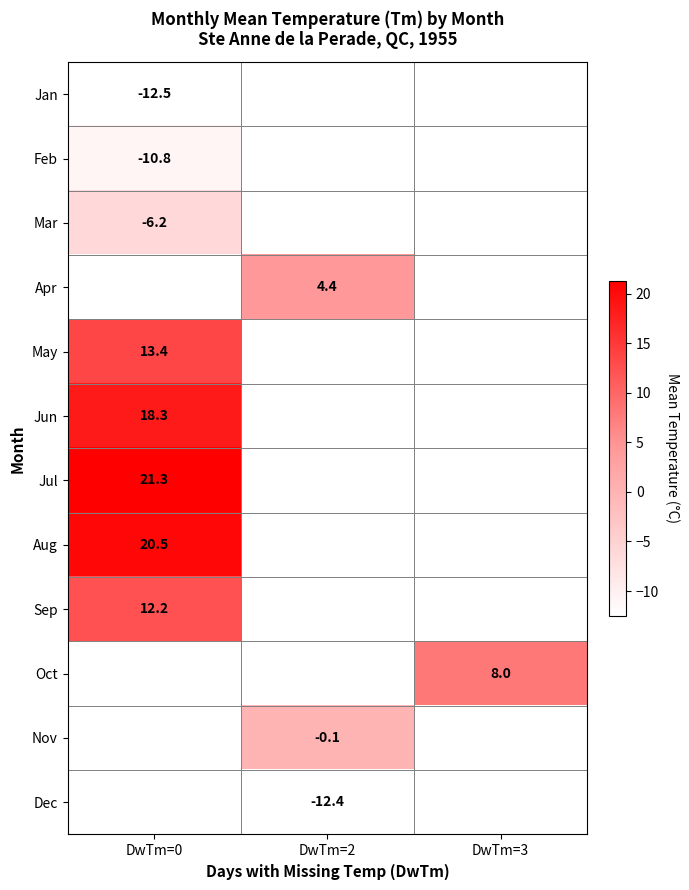

Is it true that Aug equals 20.5 at DwTm=0?

True